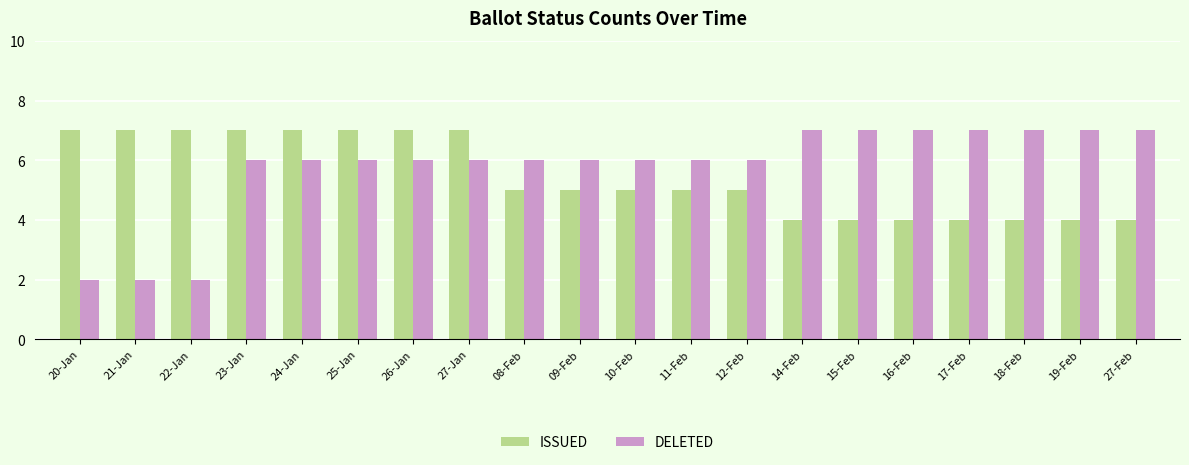

Reading left to right, what are all the values shown in this chart?

ISSUED: 20-Jan=7	21-Jan=7	22-Jan=7	23-Jan=7	24-Jan=7	25-Jan=7	26-Jan=7	27-Jan=7	08-Feb=5	09-Feb=5	10-Feb=5	11-Feb=5	12-Feb=5	14-Feb=4	15-Feb=4	16-Feb=4	17-Feb=4	18-Feb=4	19-Feb=4	27-Feb=4
DELETED: 20-Jan=2	21-Jan=2	22-Jan=2	23-Jan=6	24-Jan=6	25-Jan=6	26-Jan=6	27-Jan=6	08-Feb=6	09-Feb=6	10-Feb=6	11-Feb=6	12-Feb=6	14-Feb=7	15-Feb=7	16-Feb=7	17-Feb=7	18-Feb=7	19-Feb=7	27-Feb=7